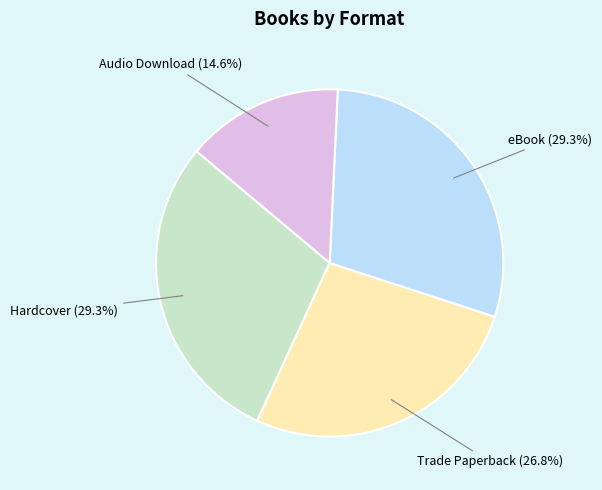

To the nearest percent, what is the combined percentage of Hardcover and Trade Paperback?

56%